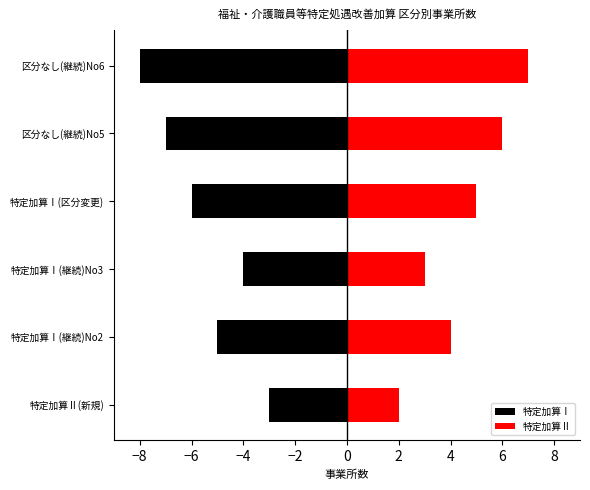

How many distinct data groups are displayed?

2